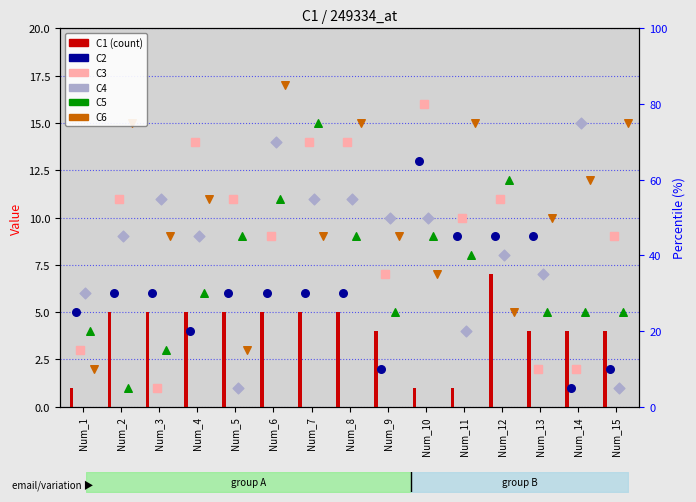

Which series has the largest total across all categories?

C6